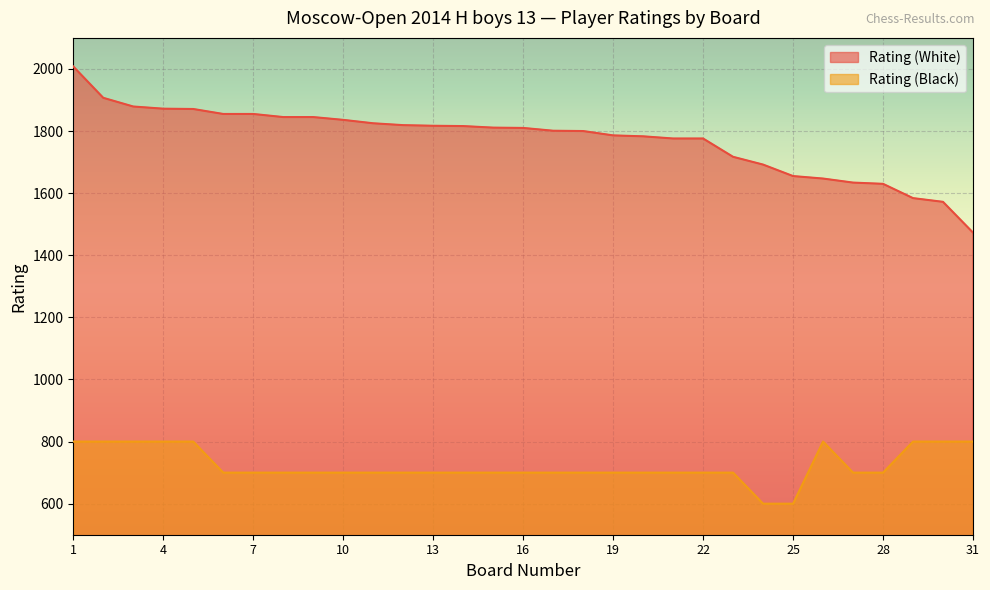

What is the smallest value displayed?

600